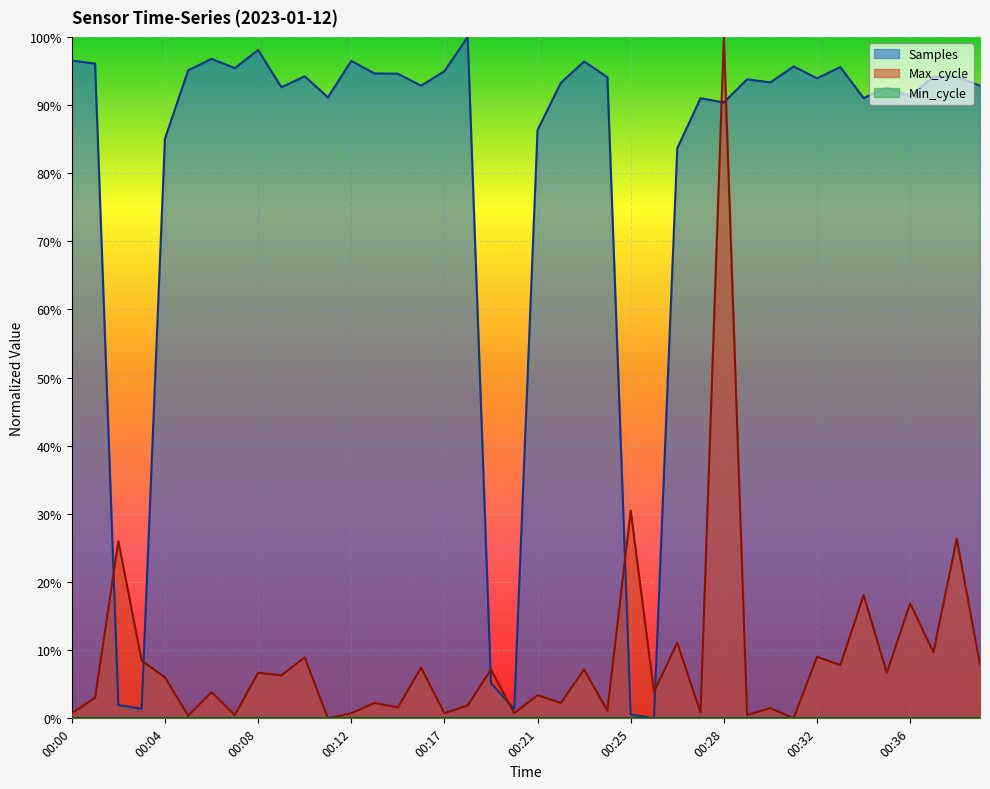

At which label does Samples reach its peak?

00:18